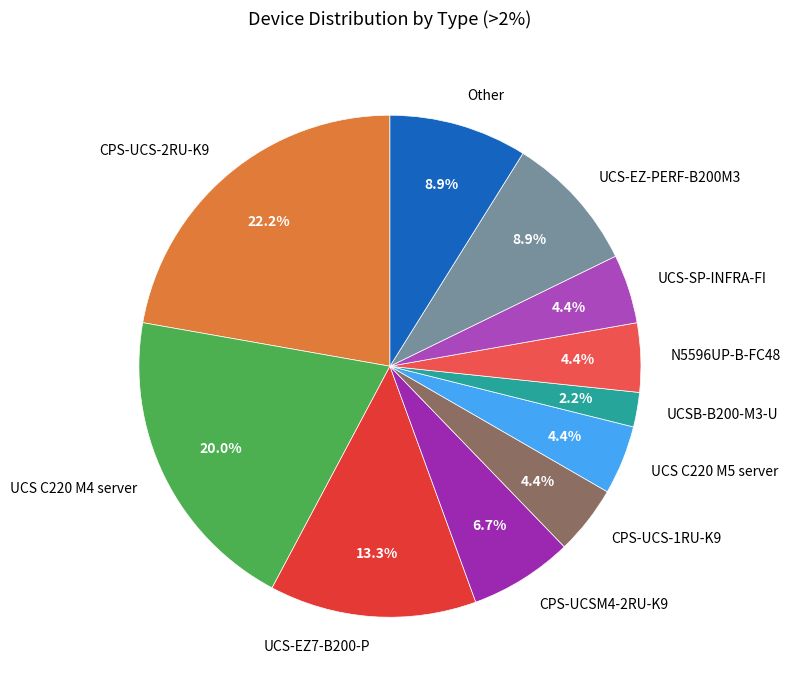

Is there any slice that represents more than half of the pie?

No